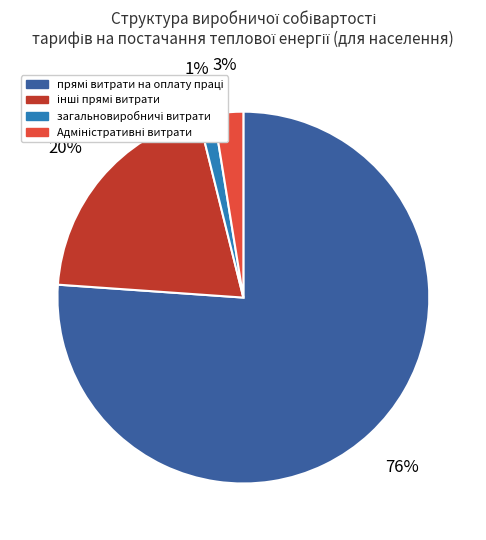

Does any single category account for the majority?

Yes